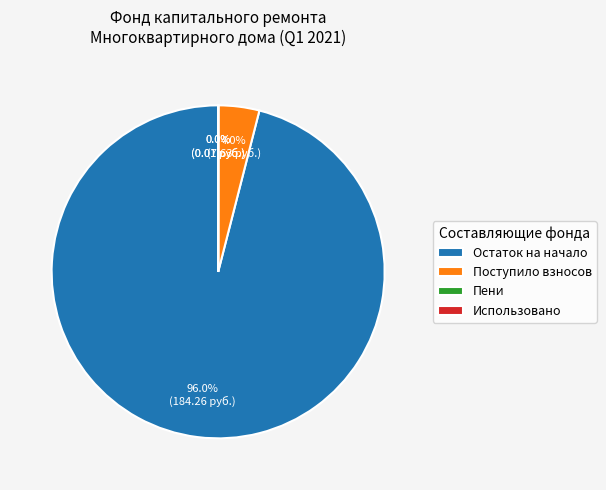

What is the largest slice in the pie chart?

Остаток на начало